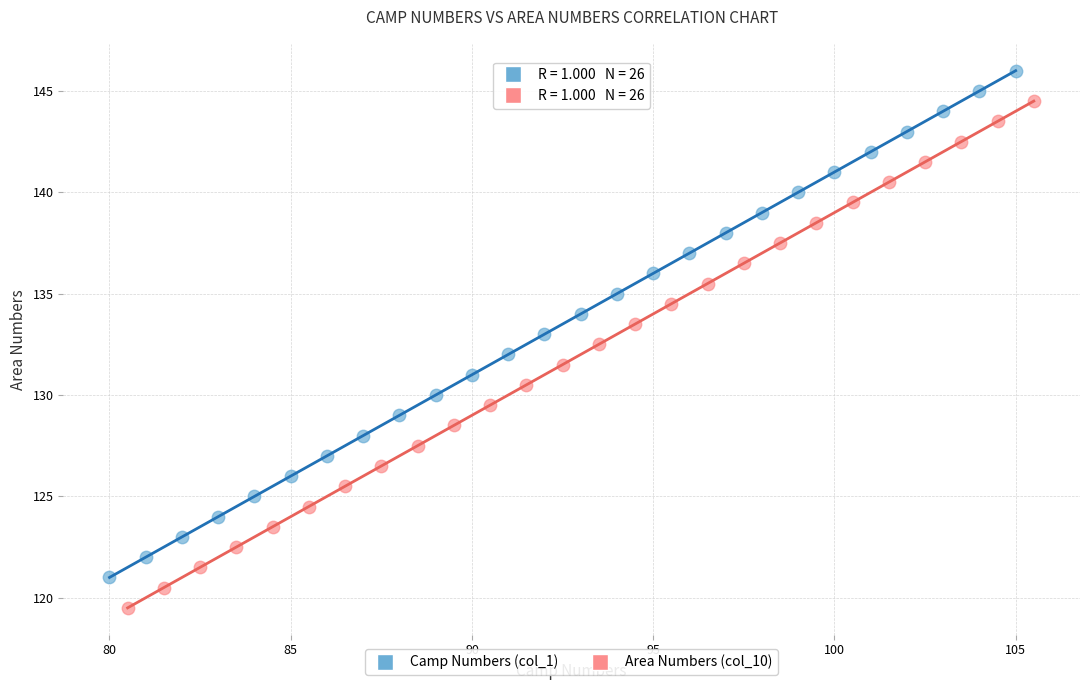

Which series contains the lowest Y value?

Area Numbers (col_10)